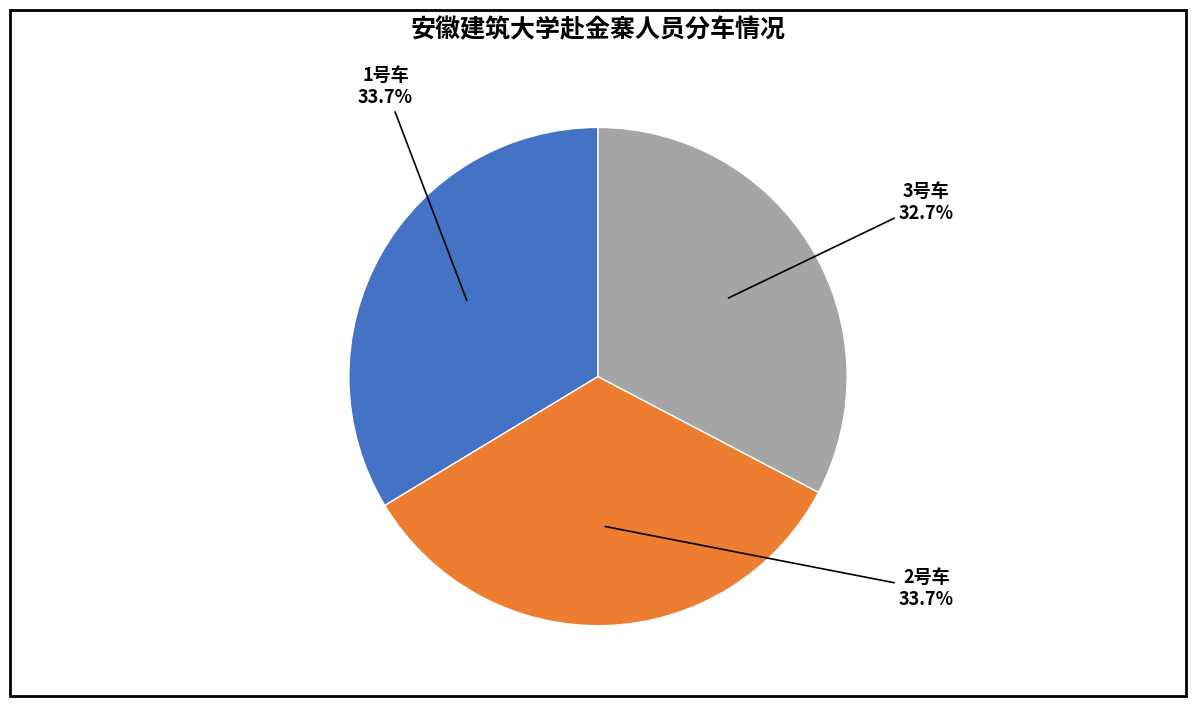

Is the sum of 1号车 and 2号车 greater than half?

Yes